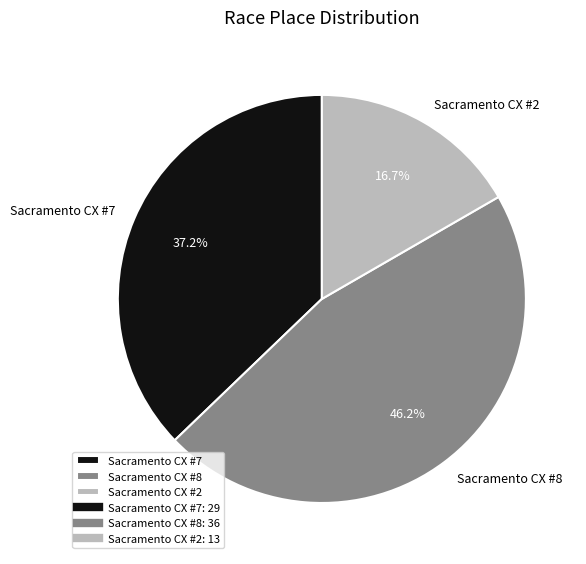

To the nearest percent, what is the average slice percentage?

33%